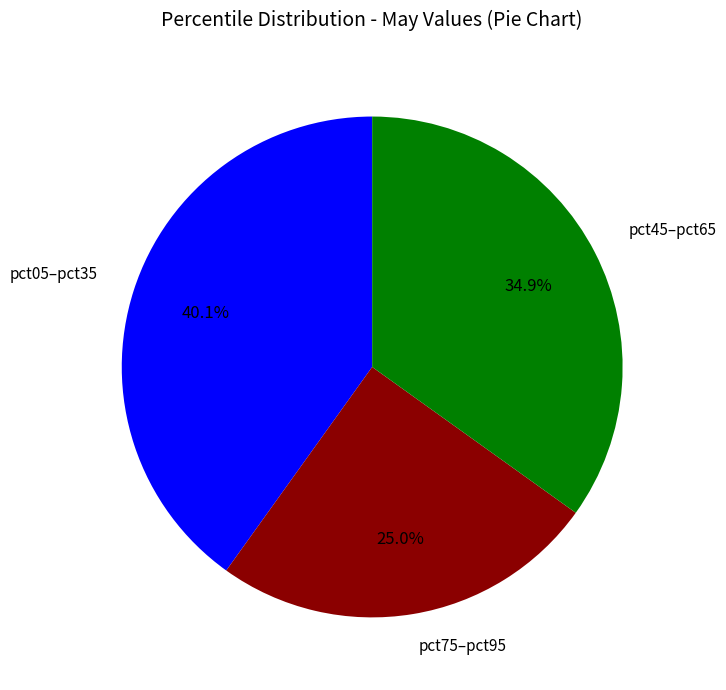

Is there a majority slice in this chart?

No